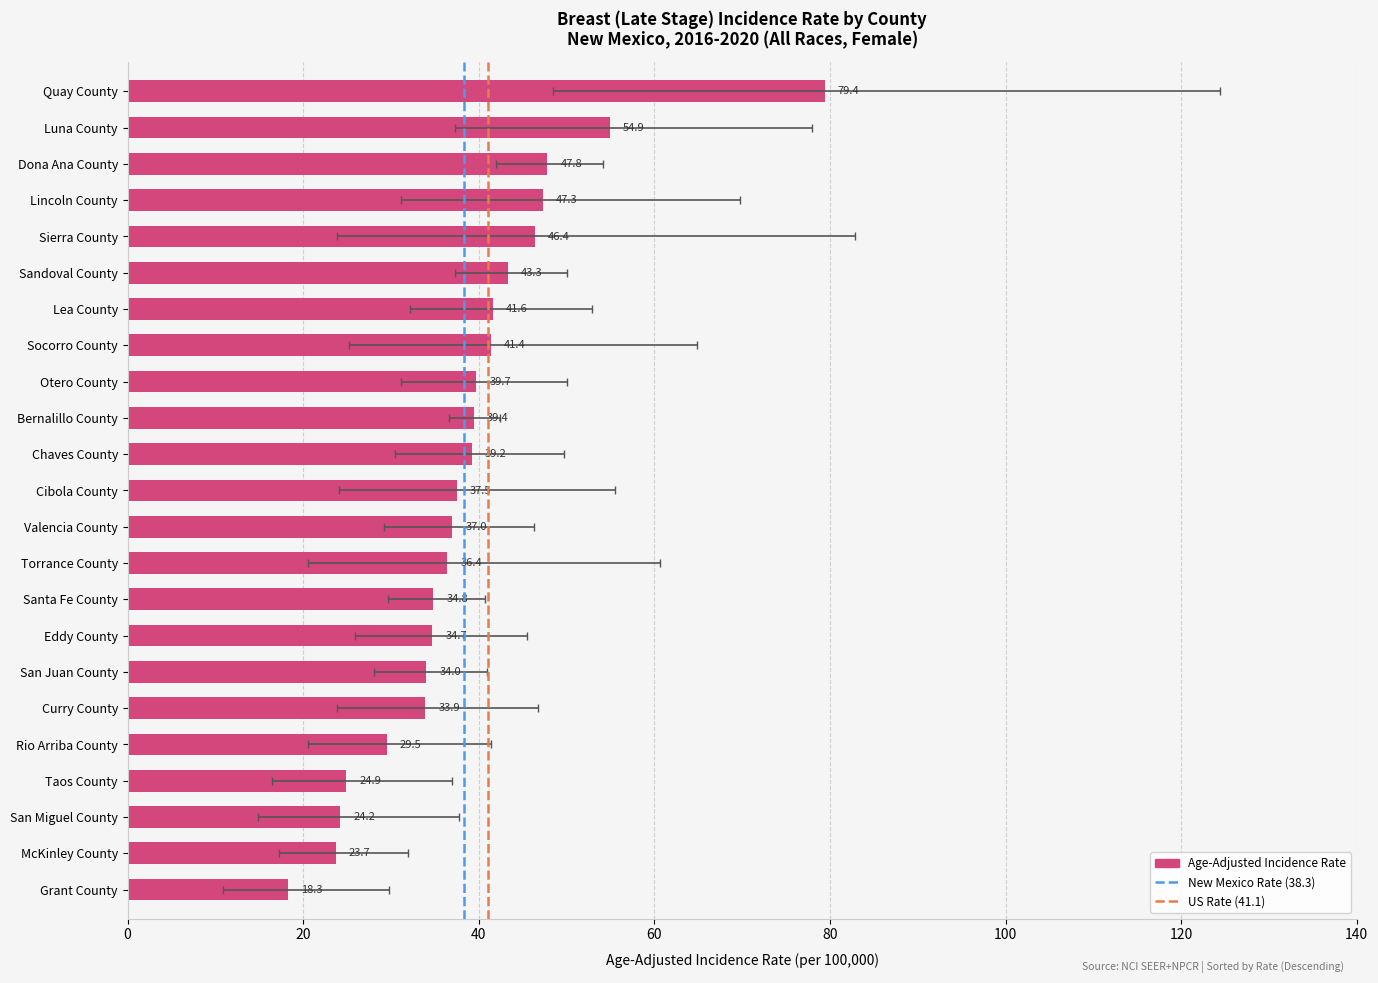

What value does the data have at Chaves County?

39.2